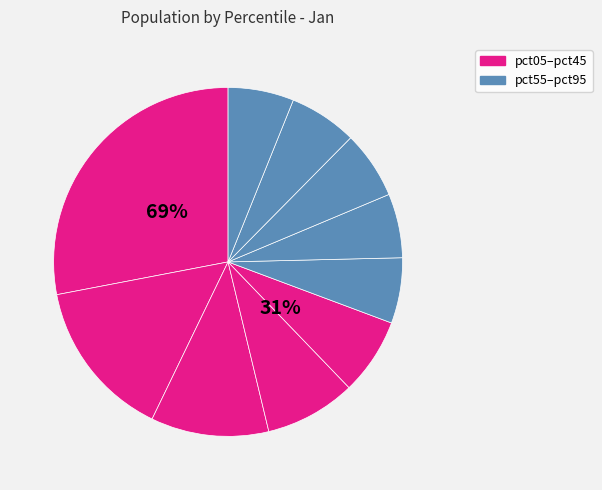

Is there a majority slice in this chart?

No